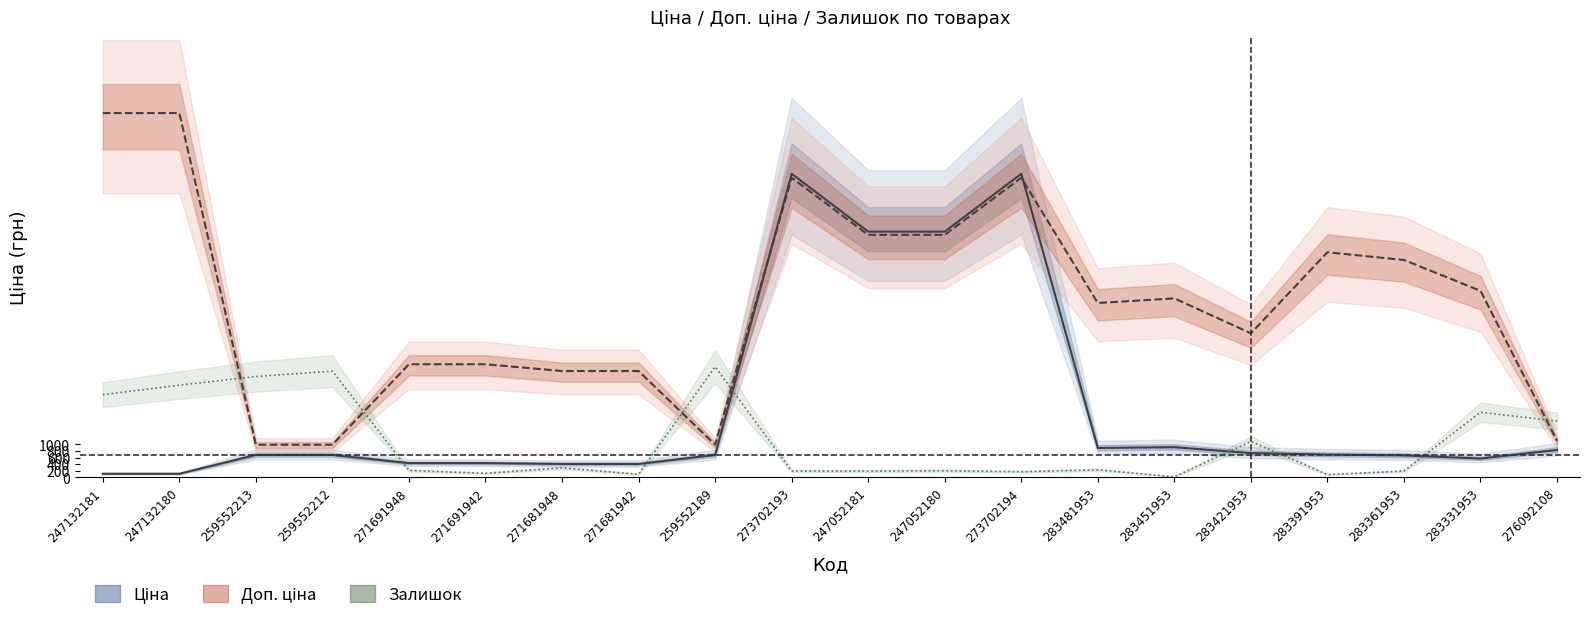

Reading left to right, list all the values displayed in this chart.

Ціна: 247132181=111.8	247132180=111.8	259552213=679.8	259552212=679.8	271691948=434.3	271691942=434.3	271681948=408.2	271681942=408.2	259552189=679.8	273702193=9196.3	247052181=7444.6	247052180=7444.6	273702194=9196.3	283481953=892.2	283451953=915.8	283421953=737.2	283391953=691.0	283361953=667.4	283331953=572.7	276092108=831.5
Доп. ціна (scaled): 247132181=11035.5	247132180=11035.5	259552213=991.0	259552212=991.0	271691948=3428.6	271691942=3428.6	271681948=3223.1	271681942=3223.1	259552189=991.0	273702193=9075.8	247052181=7347.1	247052180=7347.1	273702194=9075.8	283481953=5283.0	283451953=5423.1	283421953=4365.1	283391953=6819.8	283361953=6586.2	283331953=5652.0	276092108=1112.0
Залишок (scaled): 247132181=2506.3	247132180=2795.5	259552213=3055.8	259552212=3219.6	271691948=212.1	271691942=125.3	271681948=289.2	271681942=96.4	259552189=3354.6	273702193=192.8	247052181=192.8	247052180=202.4	273702194=173.5	283481953=231.4	283451953=19.3	283421953=1089.3	283391953=86.8	283361953=192.8	283331953=1976.1	276092108=1706.2